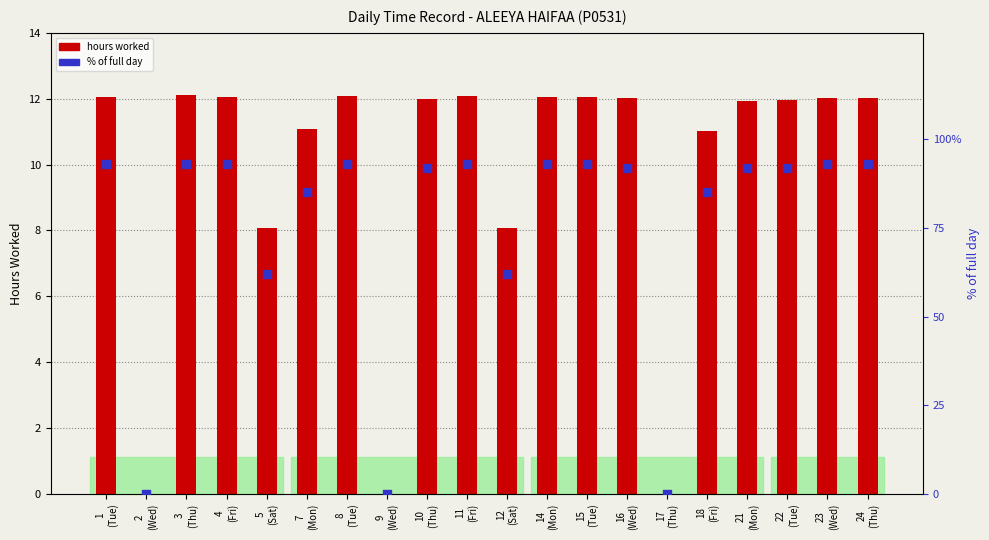

What are all the series names shown in the legend?

hours worked, % of full day